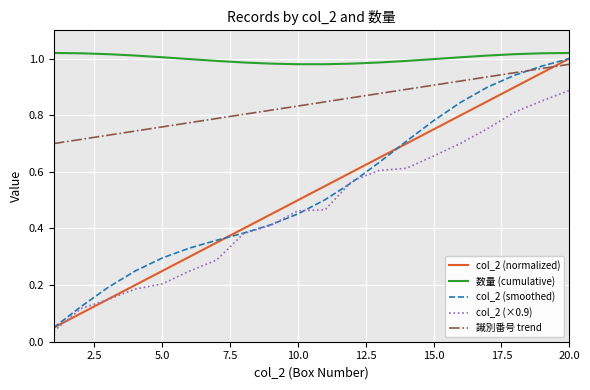

After their last crossing, which series has the higher values: 識別番号 trend or col_2 (normalized)?

col_2 (normalized)